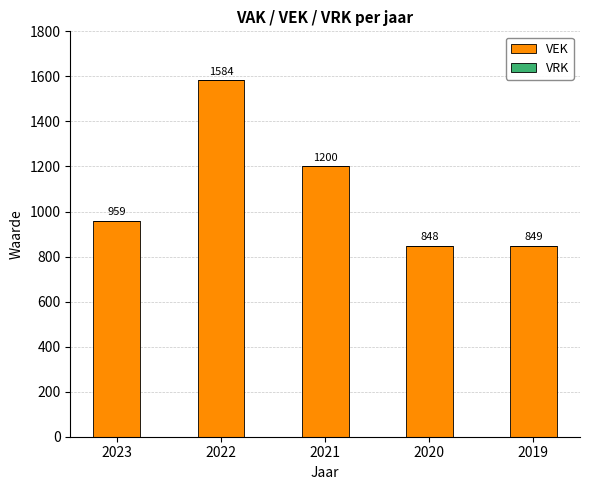

What is the approximate value at 2023?

959